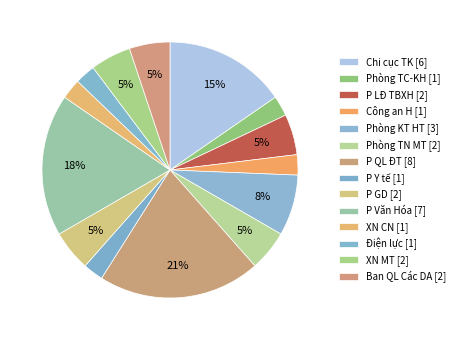

Which has a higher value, Công an H or P LĐ TBXH?

P LĐ TBXH